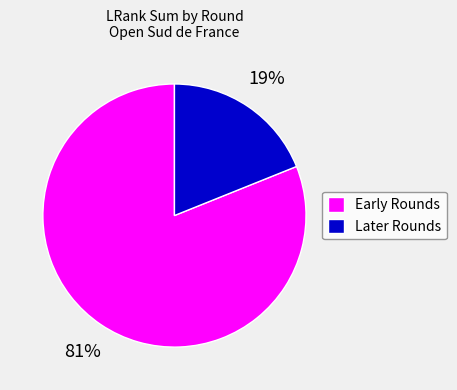

To the nearest percent, what is the average slice percentage?

50%